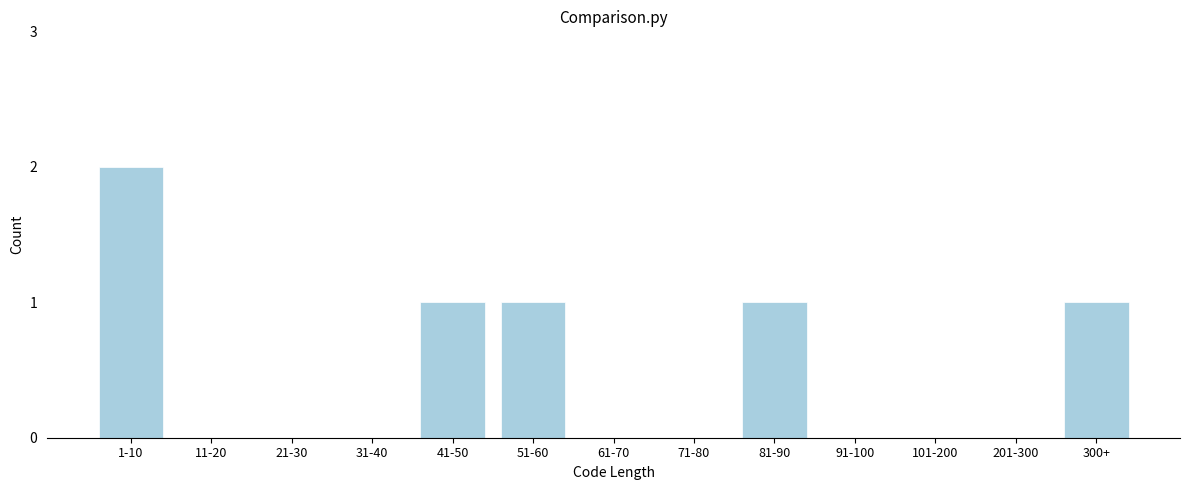

Reading left to right, transcribe all the data shown in this chart.

1-10=2	11-20=0	21-30=0	31-40=0	41-50=1	51-60=1	61-70=0	71-80=0	81-90=1	91-100=0	101-200=0	201-300=0	300+=1